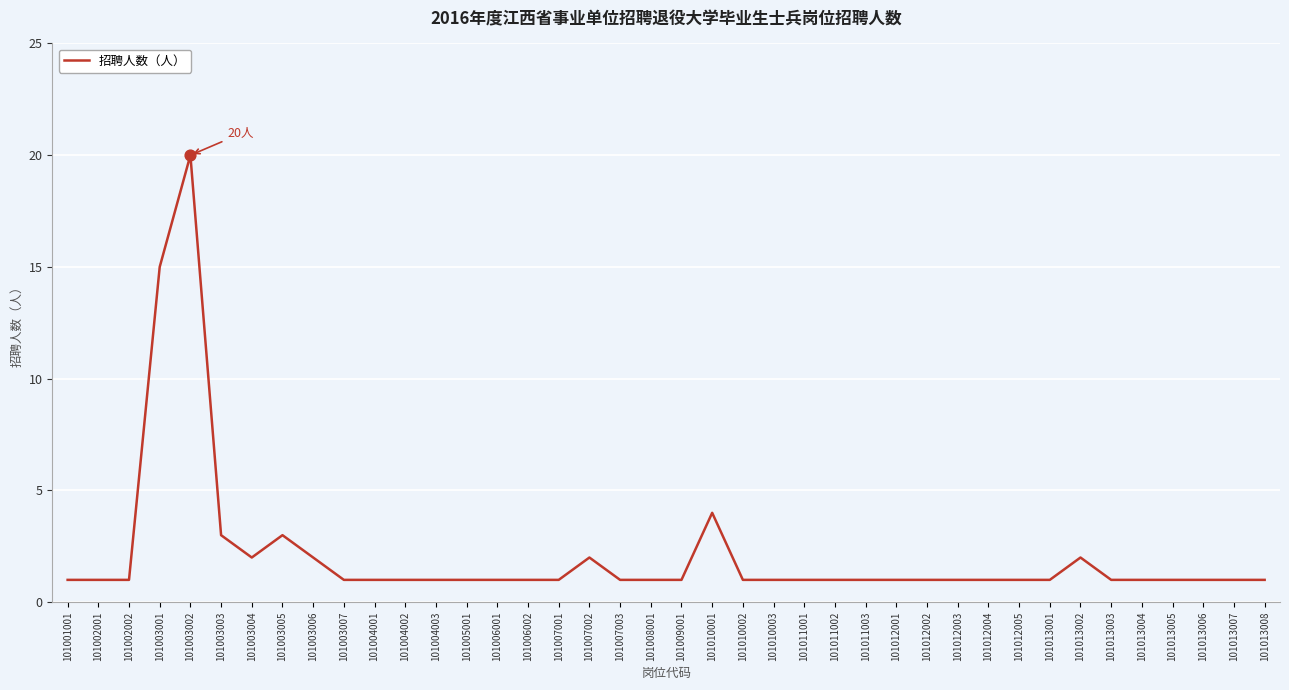

What is the ratio of the value at 101009001 to the value at 101007002?

0.5